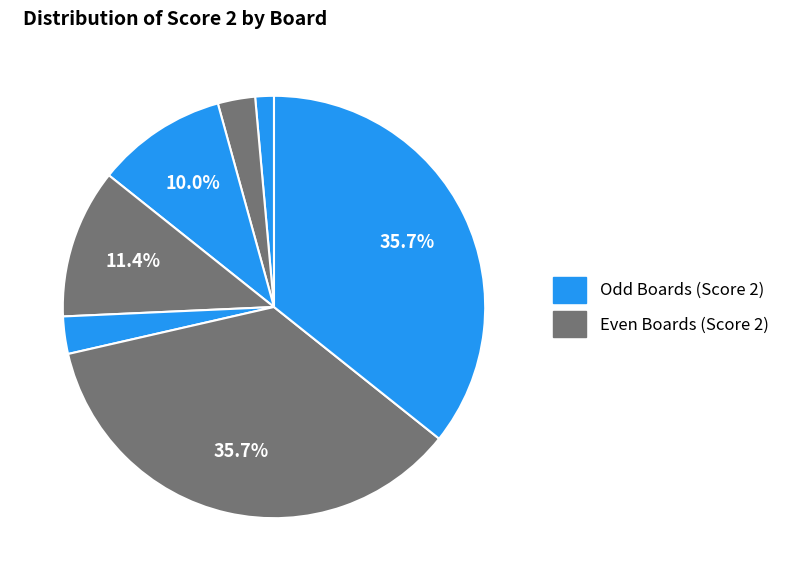

Count the number of slices in the pie.

7